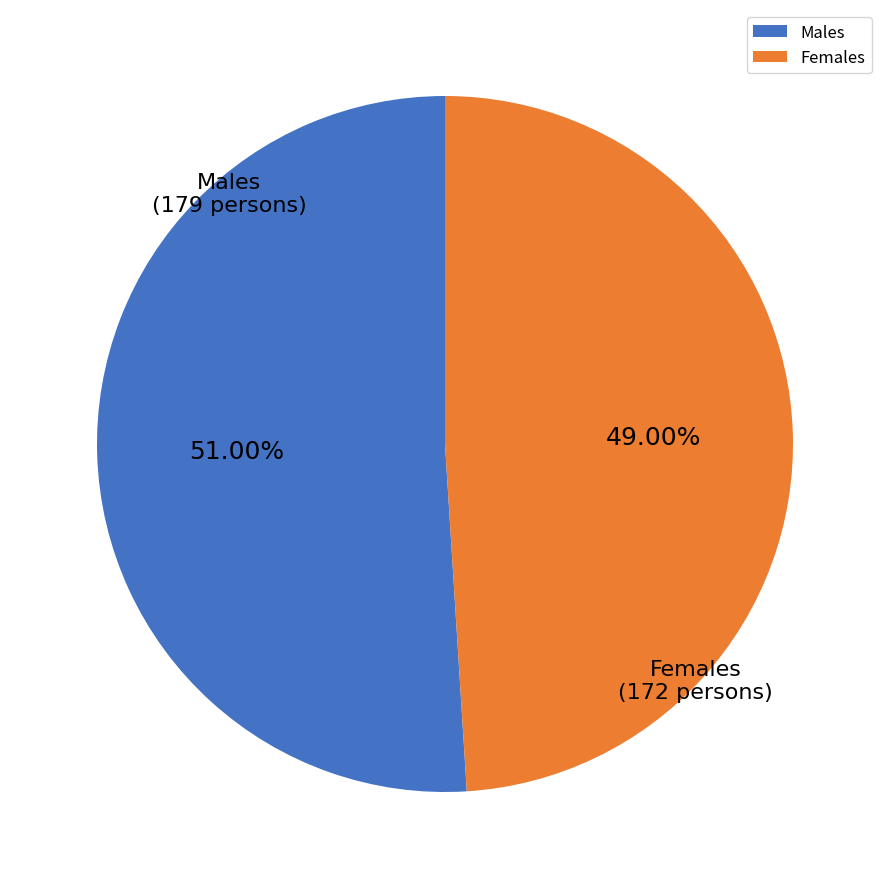

The Males slice represents 59% of the pie. True or false?

False